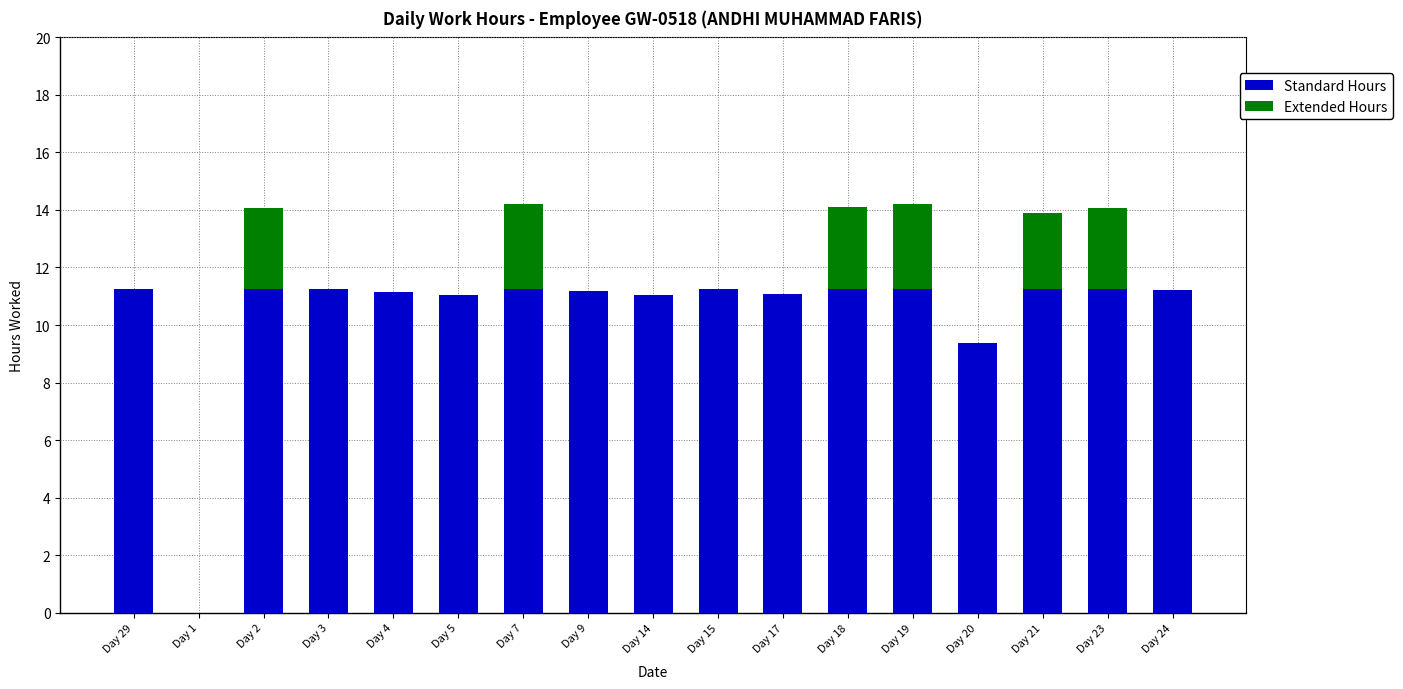

The value of Standard Hours at Day 9 is 11.2. True or false?

True